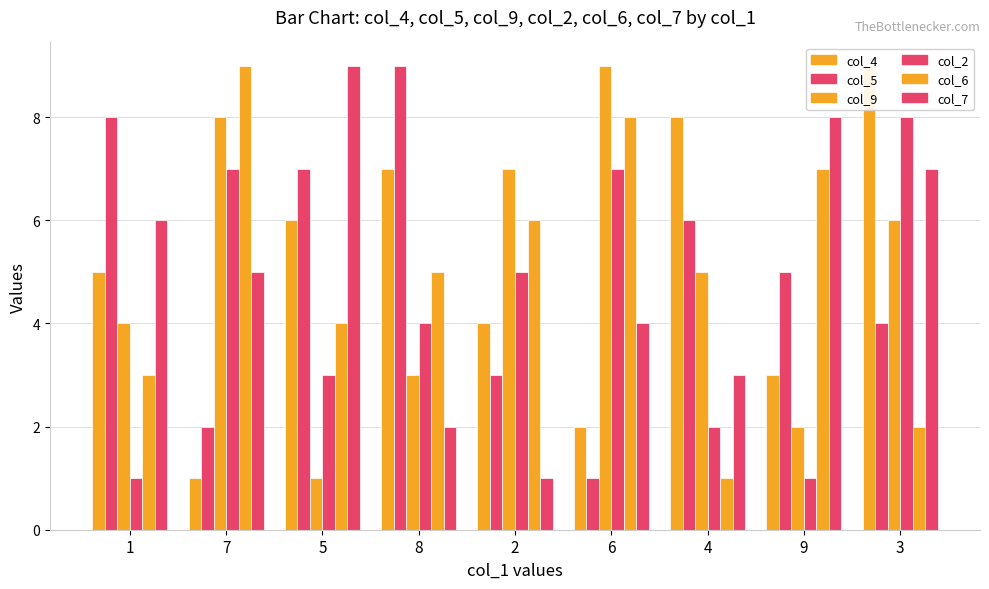

Does the chart contain stacked bars?

No